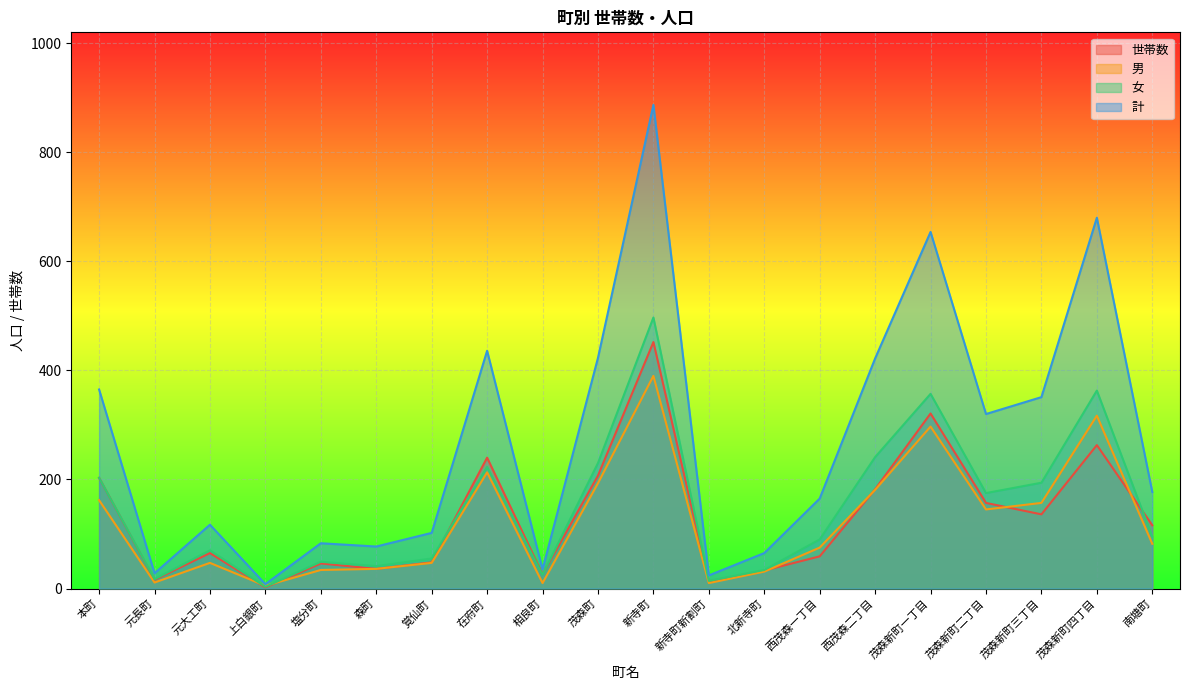

Which has a higher value, 森町 or 北新寺町?

森町